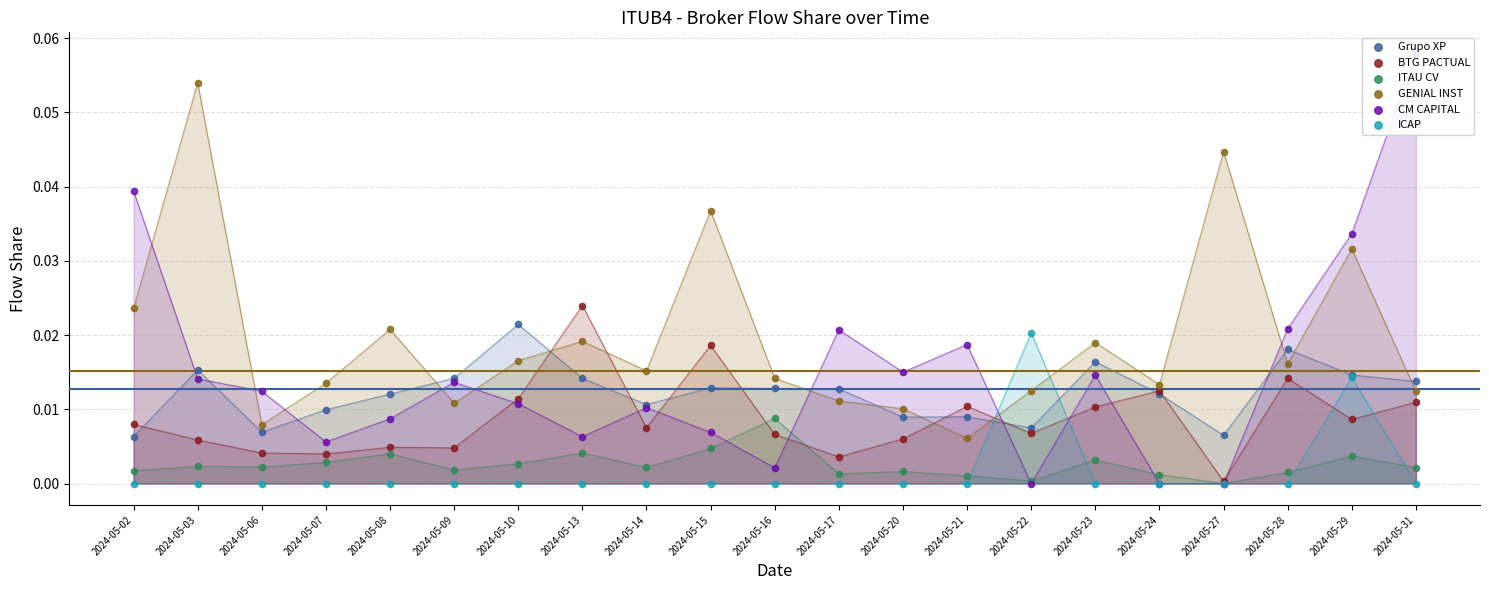

Which series has the largest total across all categories?

GENIAL INST